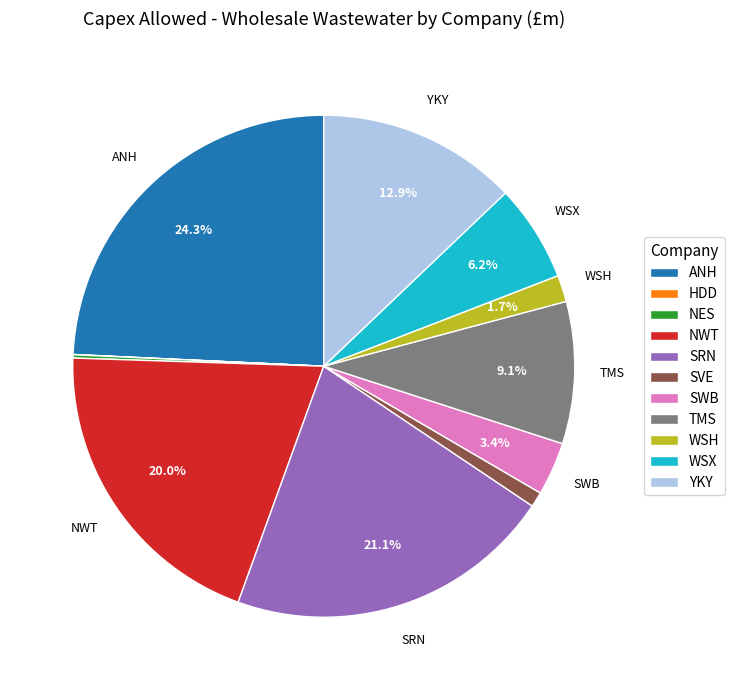

Do SRN and TMS together represent more than half of the pie?

No